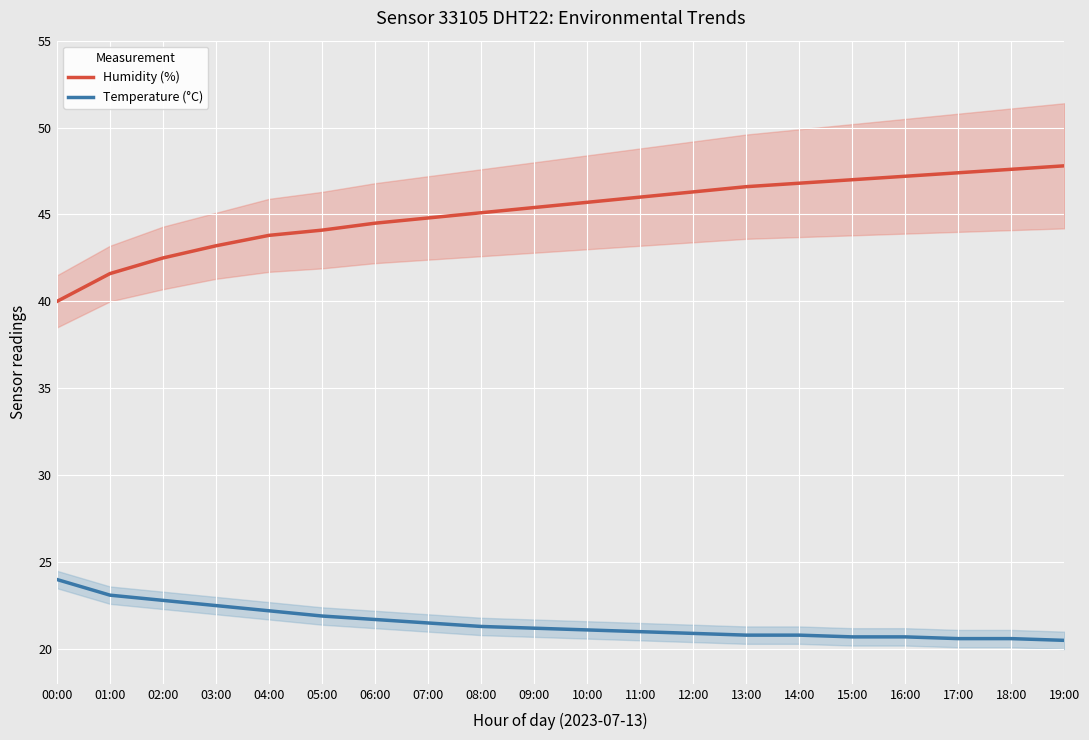

At which category is the sum across all series the highest?

19:00